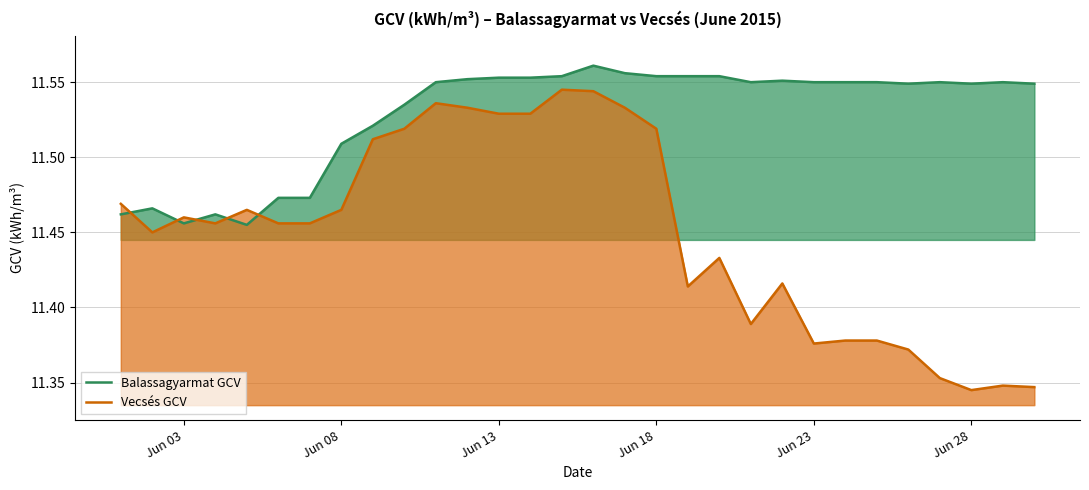

The Vecsés GCV series shows 2.6 at Jun 08. True or false?

False